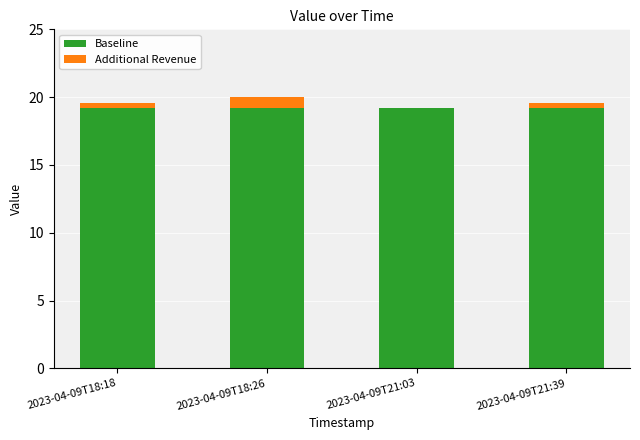

Reading left to right, list the values for the Baseline series.

2023-04-09T18:18=19.2	2023-04-09T18:26=19.2	2023-04-09T21:03=19.2	2023-04-09T21:39=19.2